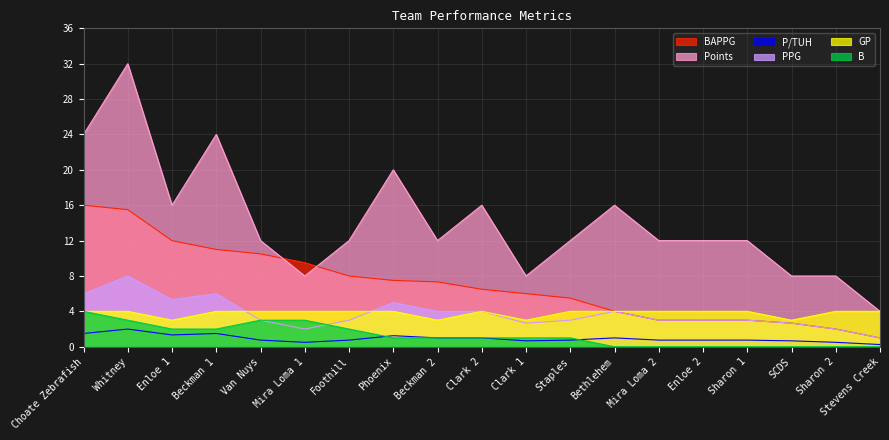

What is the value of the PPG point at the 11th from the left?

2.7